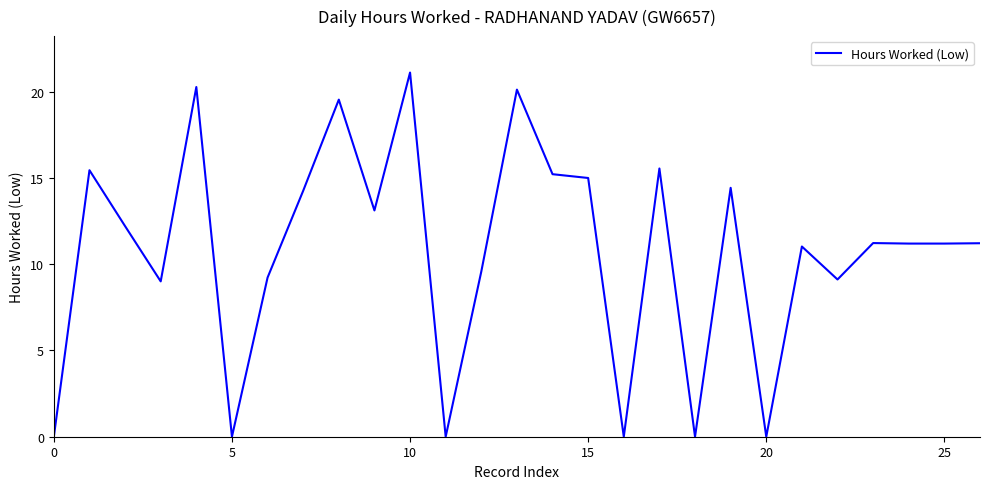

How many lines are shown in the chart?

1